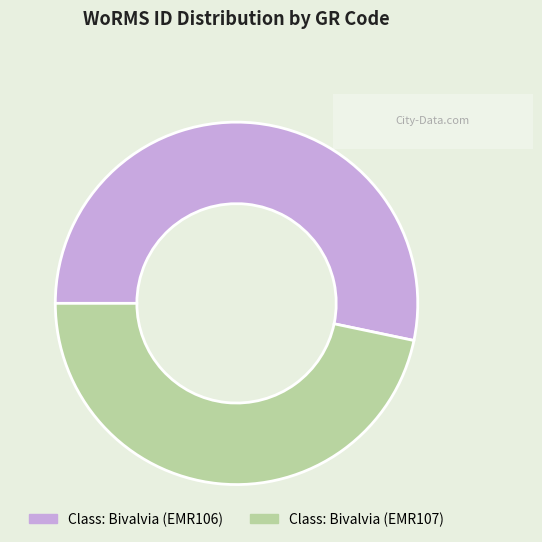

Which category has the biggest portion of the pie?

Class: Bivalvia (EMR106)